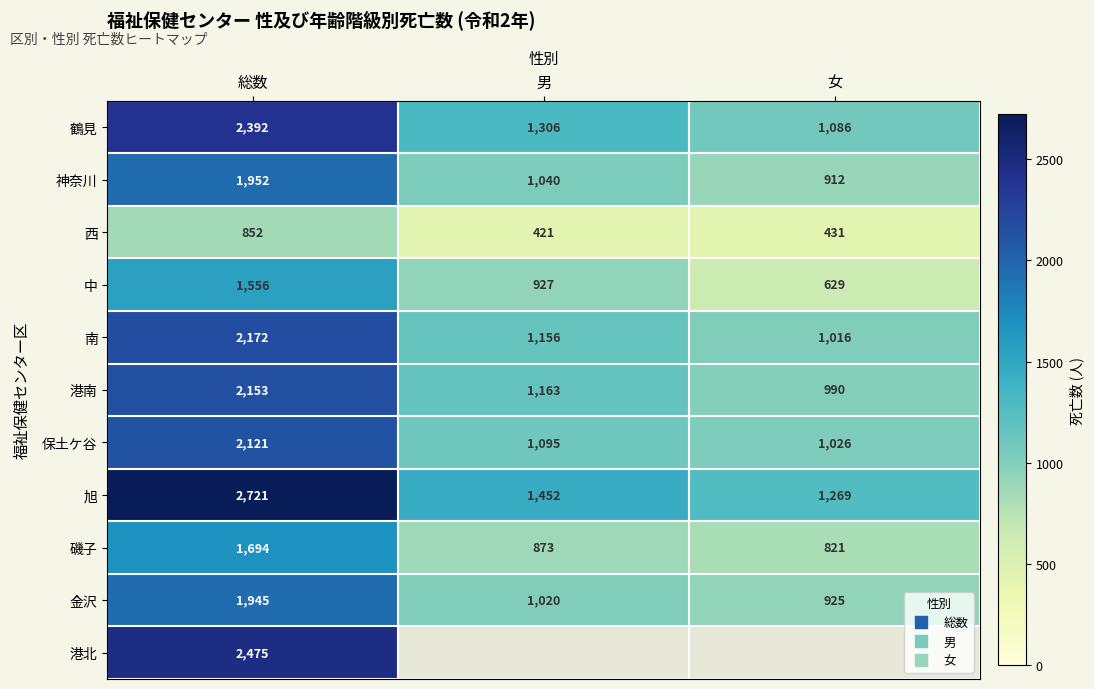

Is it true that 鶴見 equals 2392.0 at 総数?

True